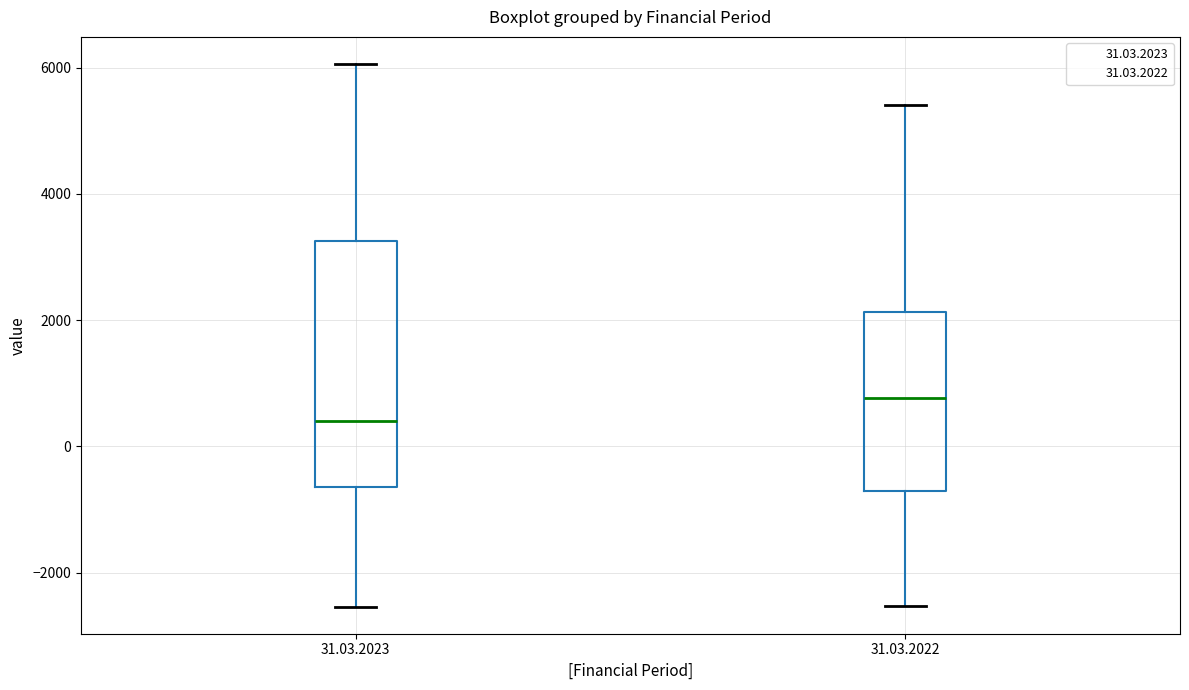

Which box has the lowest median line?

31.03.2023